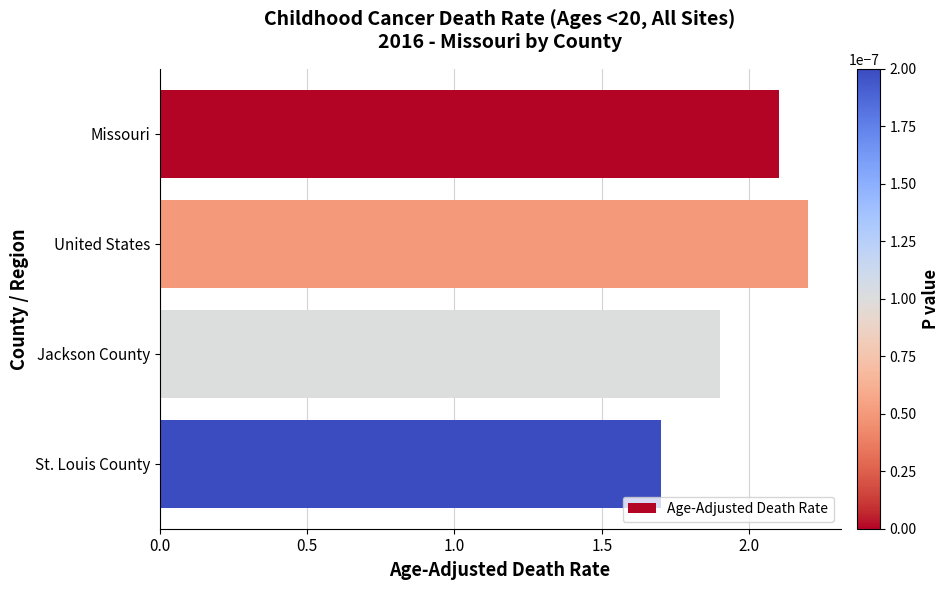

What is the difference between the maximum and second lowest values?

0.3